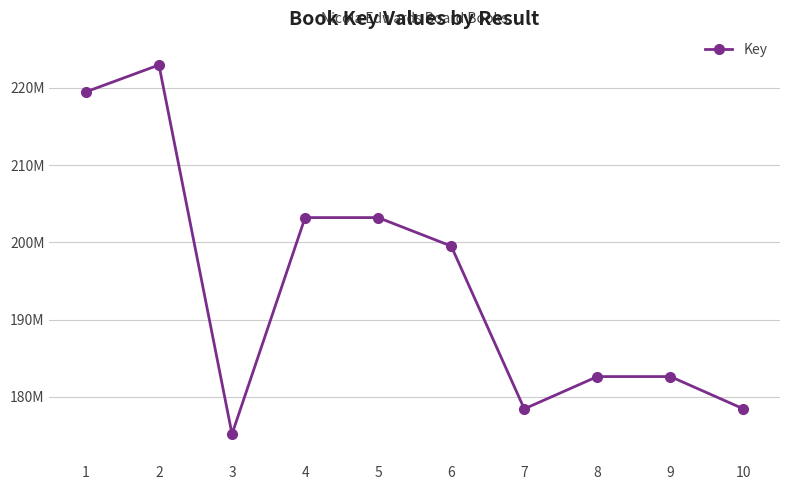

What is the difference between the maximum and minimum values?

47803880